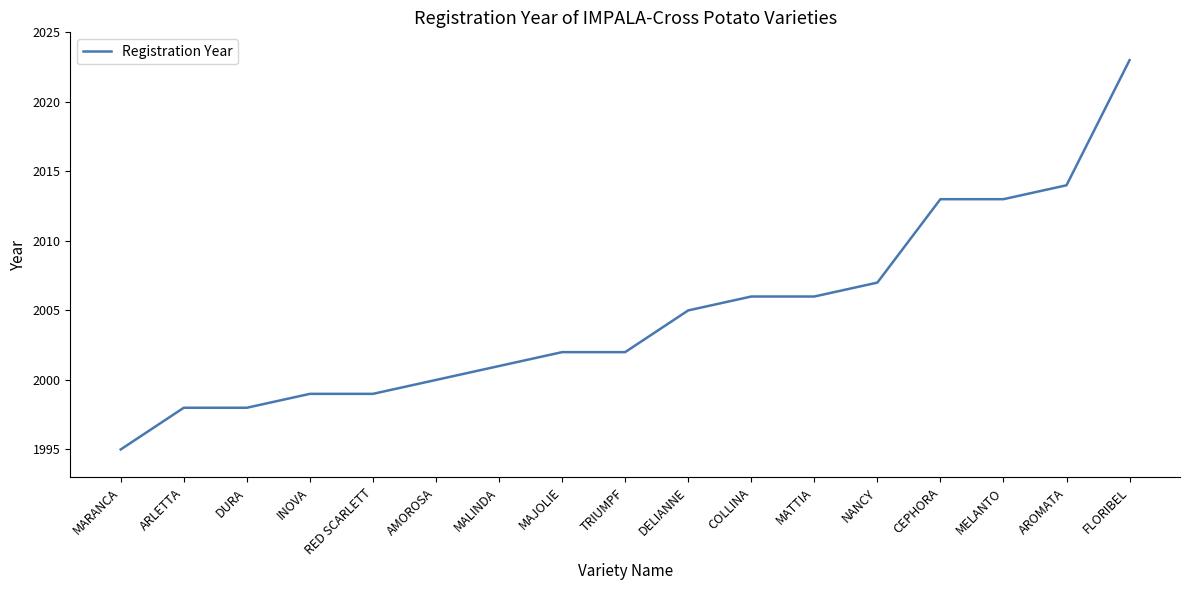

What is the maximum value shown in the chart?

2023